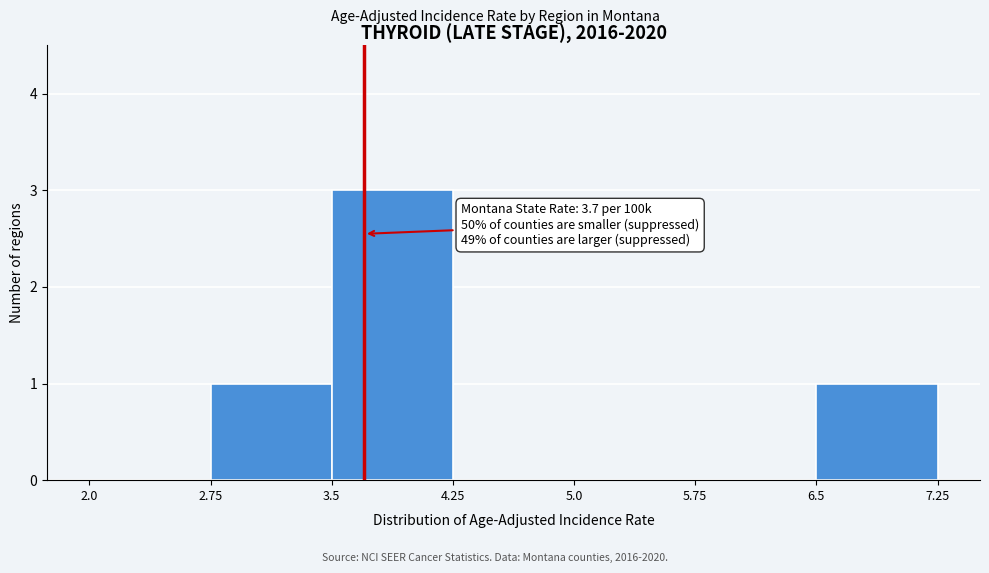

Over which range of the x-axis is the bar tallest?

3.5 to 4.25